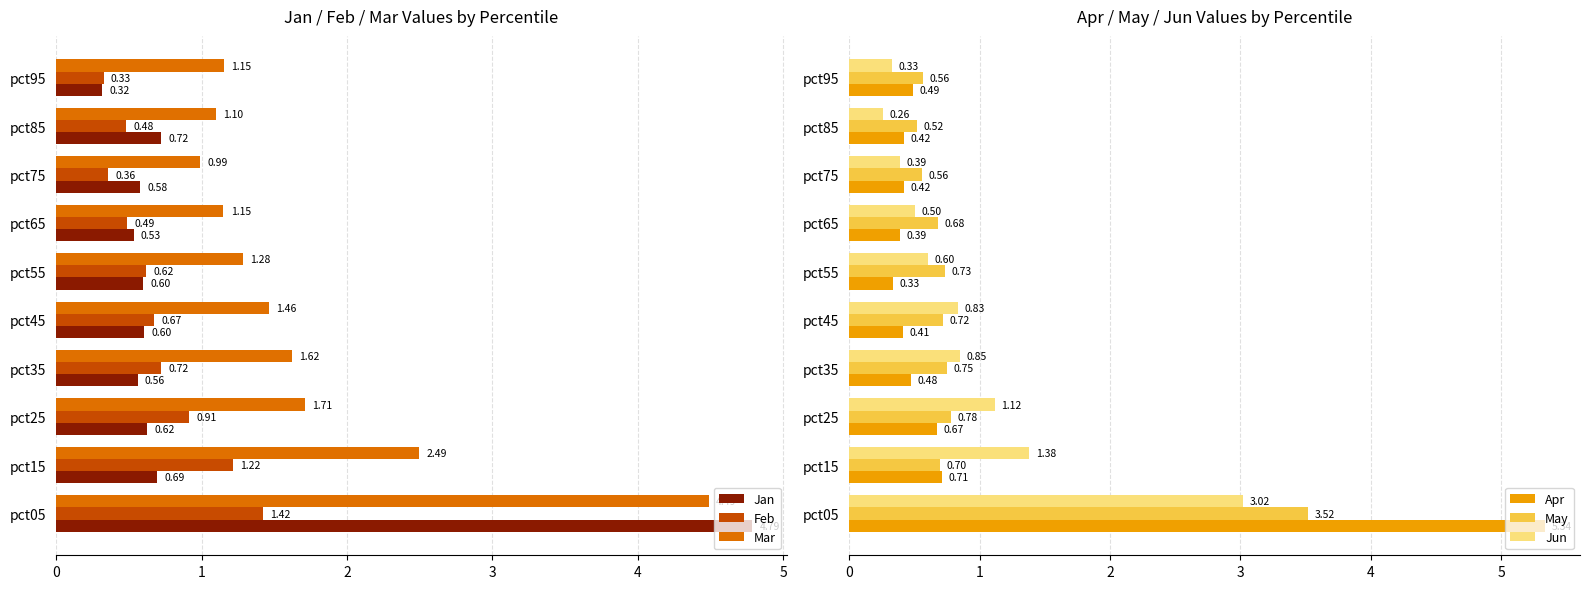

What is the smallest value displayed?

0.3